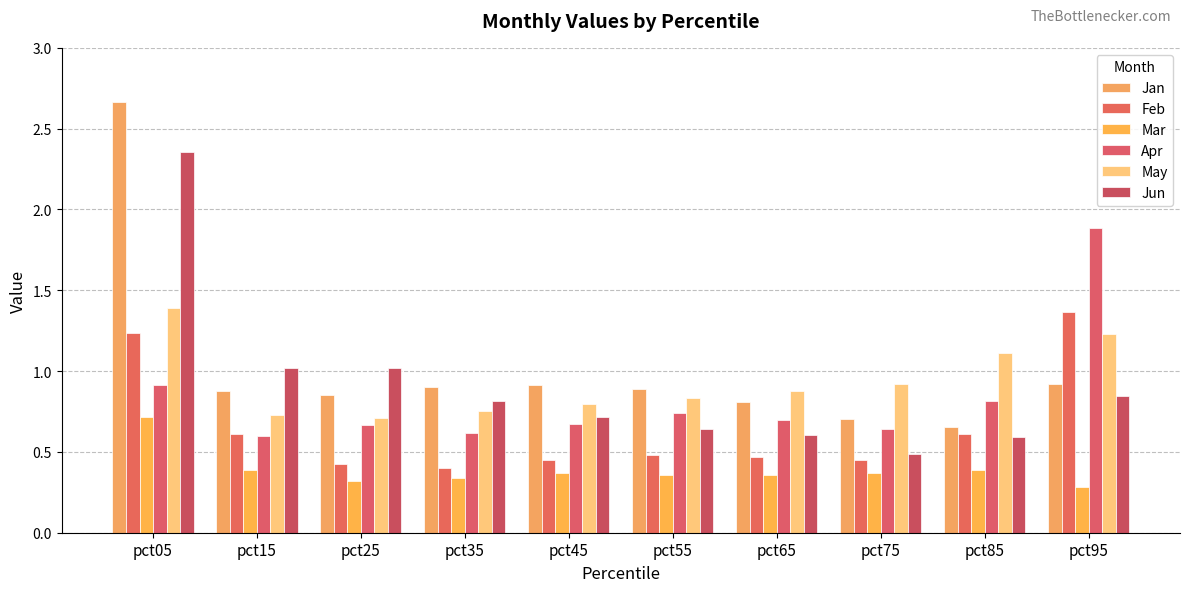

Which has a higher value, pct75 or pct85?

pct75